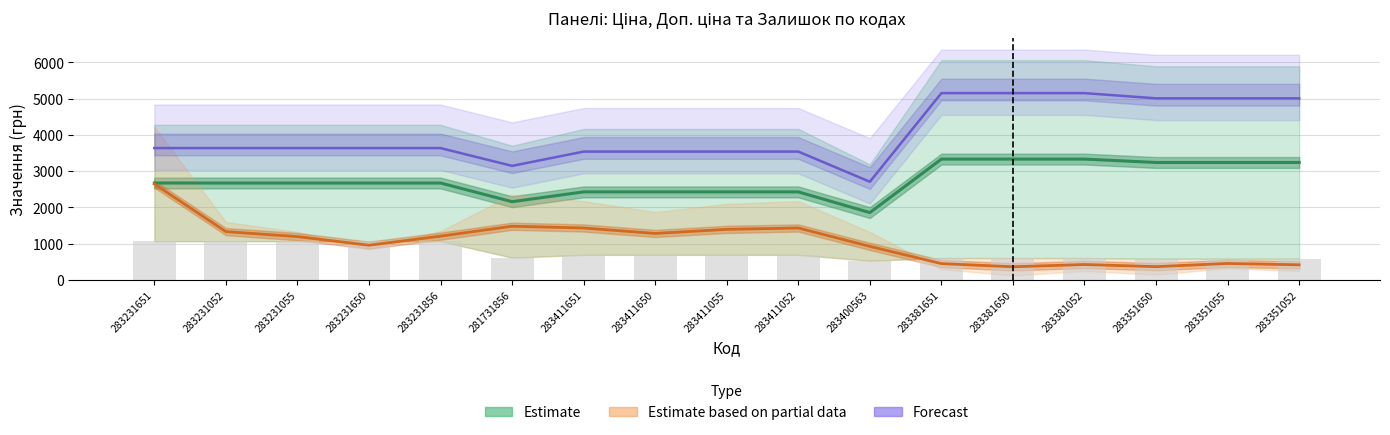

Reading right to left, extract all data points from this chart.

Ціна: 589.2	589.2	589.2	606.1	606.1	606.1	531.3	694.3	694.3	694.3	694.3	617.0	1069.8	1069.8	1069.8	1069.8	1069.8
Доп. ціна: 5008.4	5008.4	5008.4	5152.0	5152.0	5152.0	2709.4	3540.7	3540.7	3540.7	3540.7	3146.6	3637.2	3637.2	3637.2	3637.2	3637.2
Залишок: 419.6	457.1	369.6	428.1	365.6	453.1	928.1	1434.6	1397.1	1284.6	1434.6	1483.5	1209.9	959.9	1197.4	1334.9	2647.4